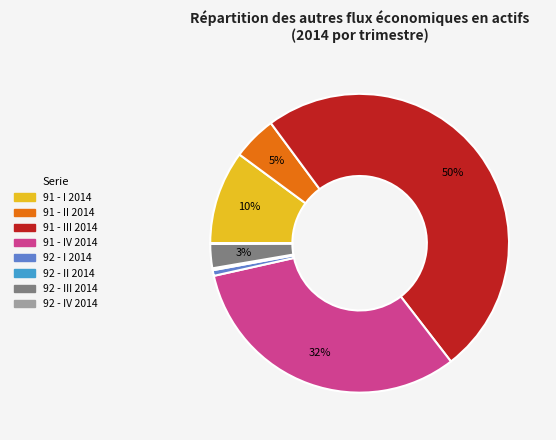

To the nearest percent, what is the difference between the largest and smallest slice percentages?

50%